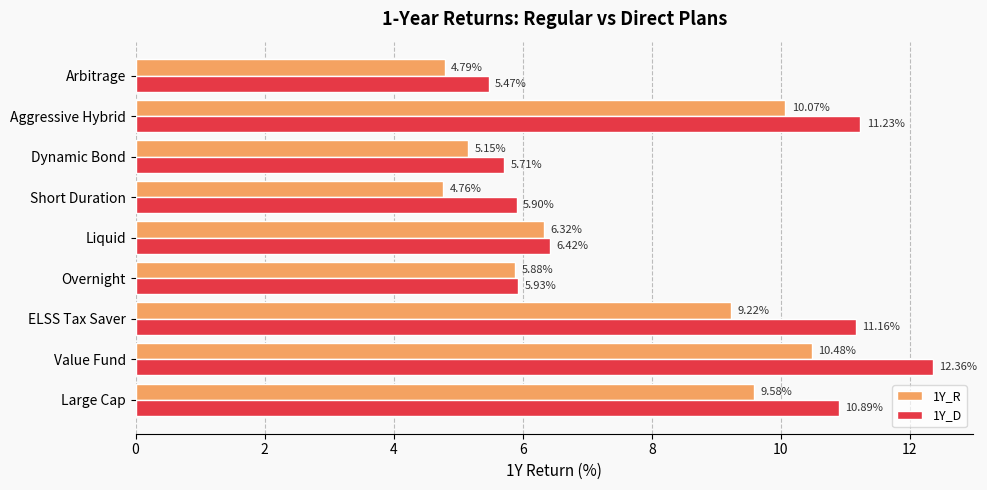

How many data points in 1Y_D are above 6?

5